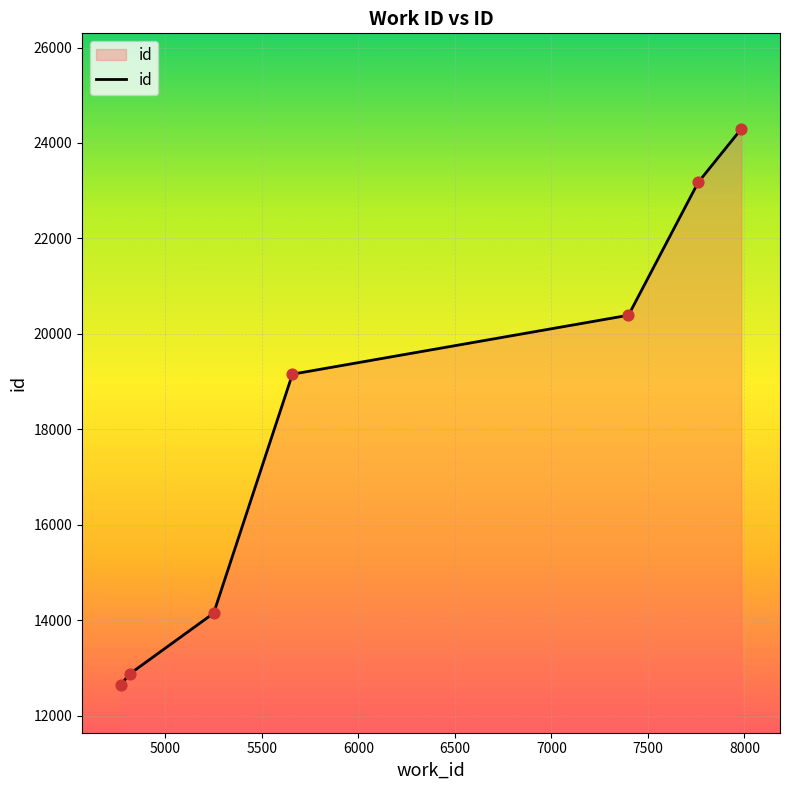

What is the difference between the maximum and minimum values?

11657